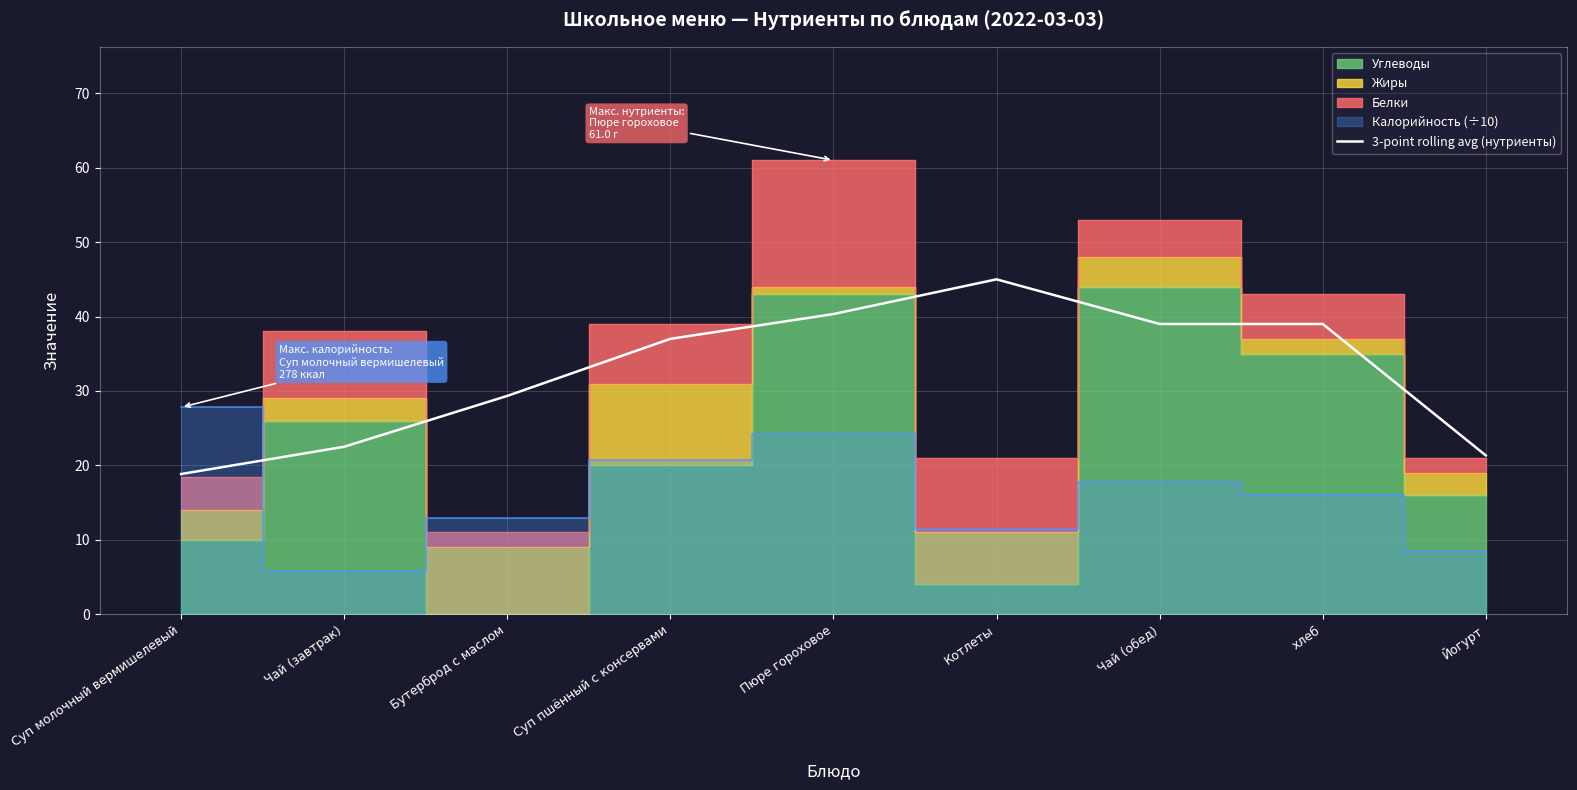

Where is 3-point rolling avg (нутриенты) nearest to the value 31?

Бутерброд с маслом